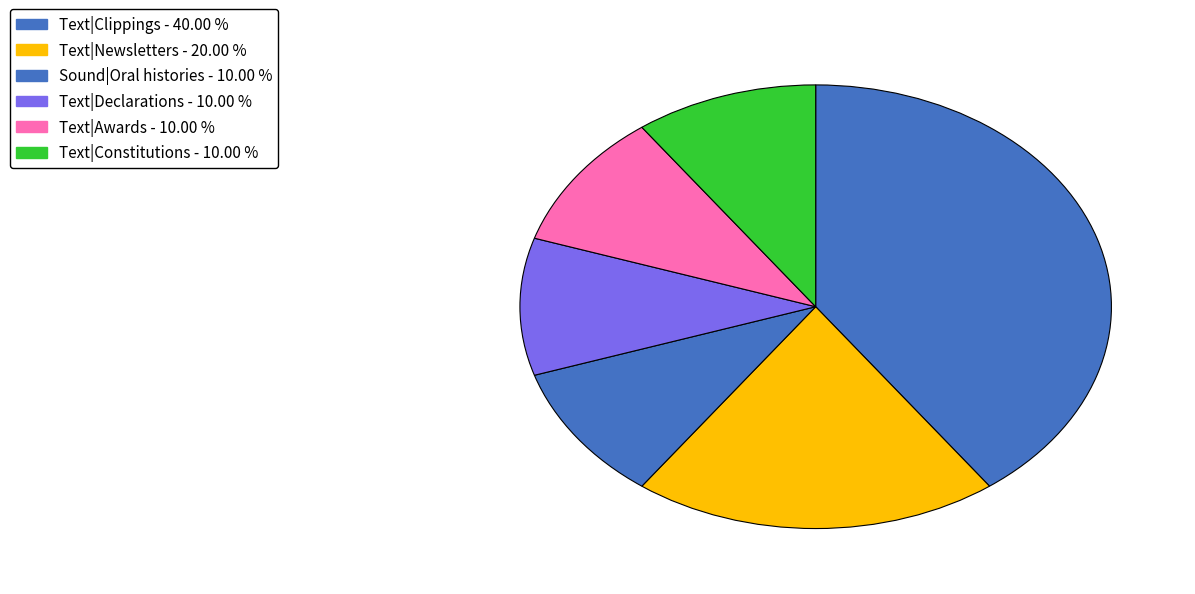

Which slice is the smallest?

Sound|Oral histories (Ddocument genres)